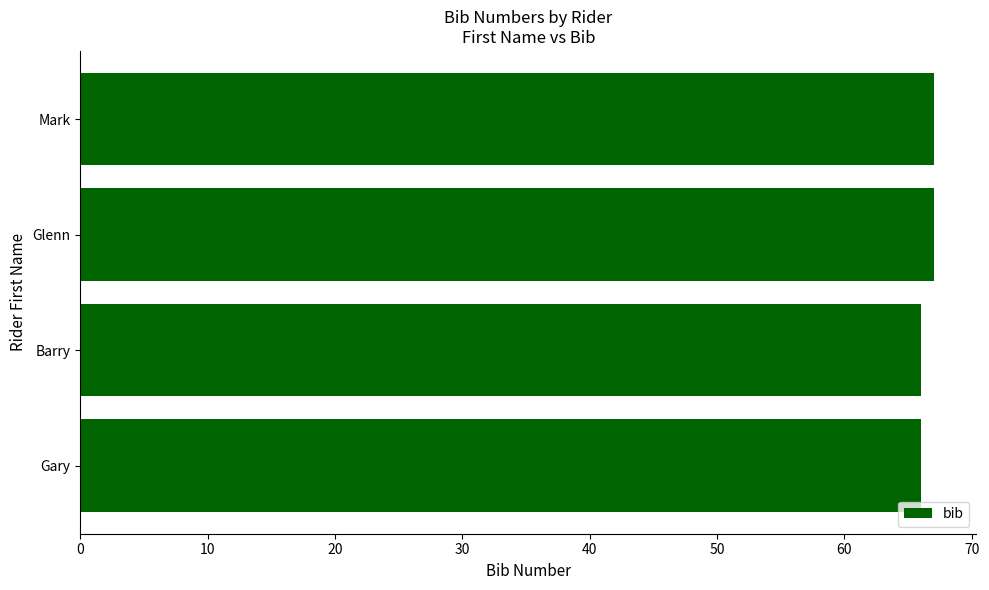

Reading bottom to top, what are all the values shown in this chart?

Gary=66	Barry=66	Glenn=67	Mark=67